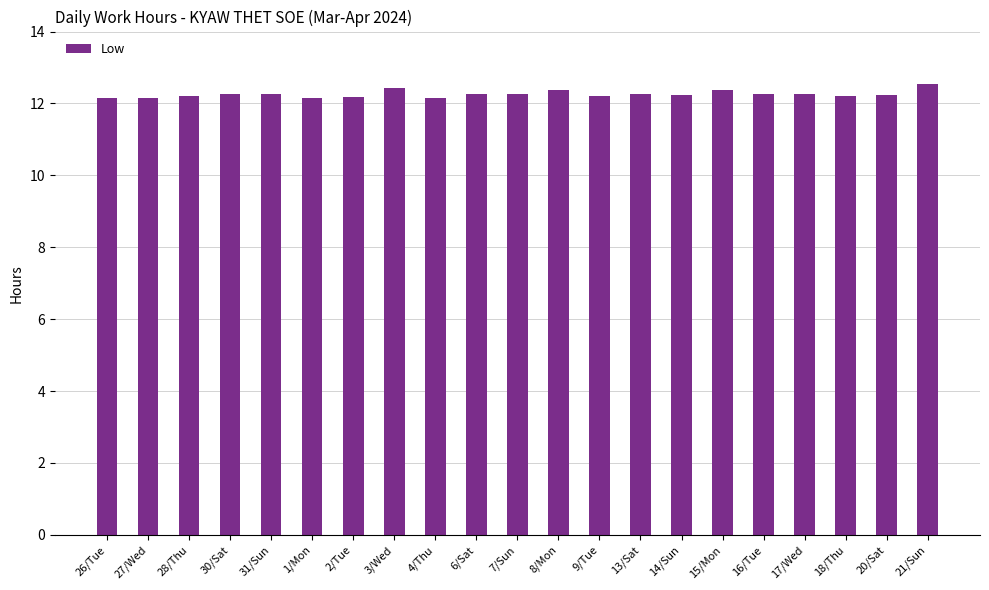

The value at 31/Sun is 20.7. True or false?

False